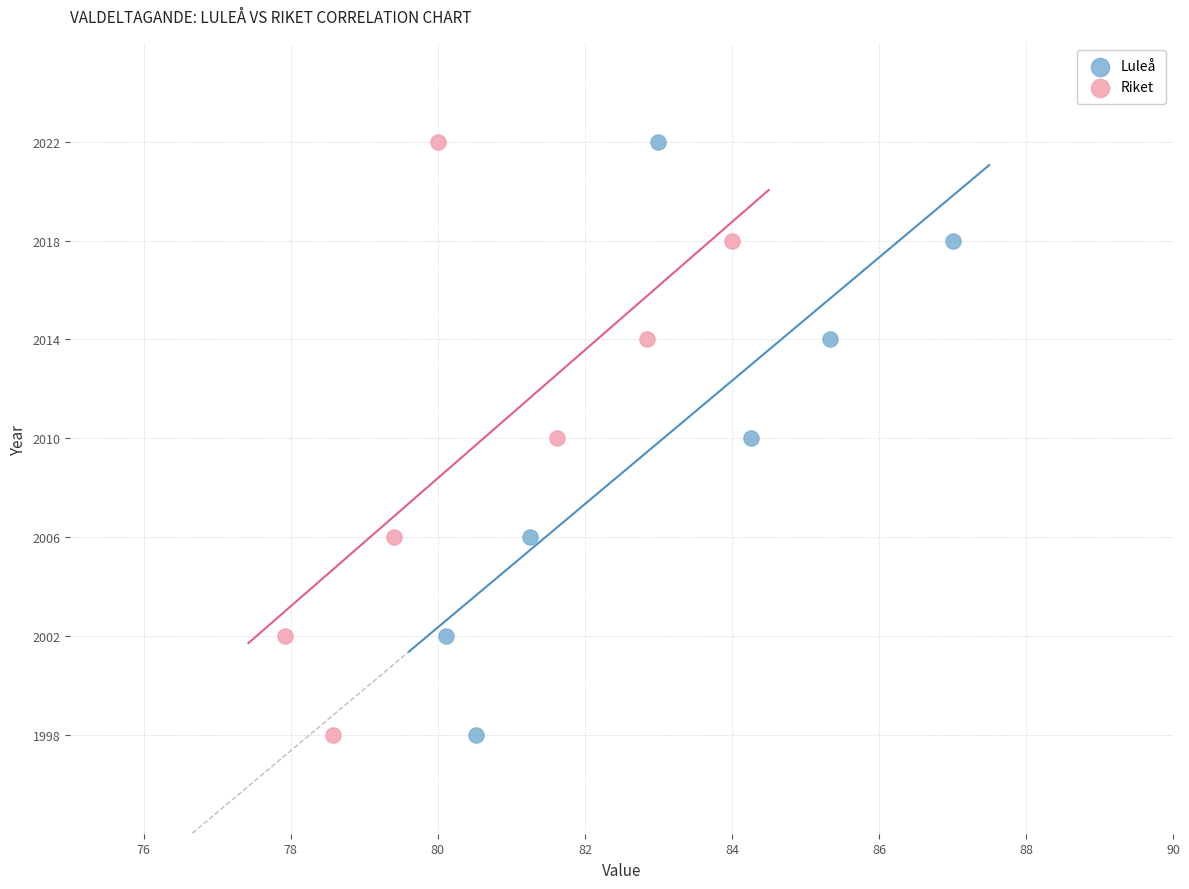

What are all the series names shown in the legend?

Luleå, Riket